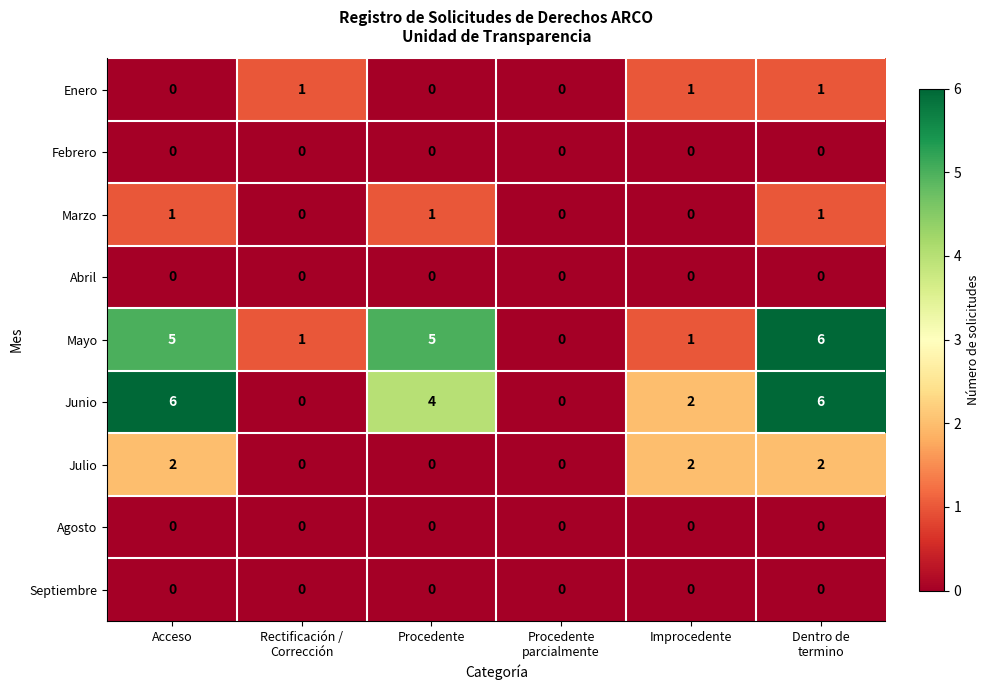

Count the Junio values in the range 0 to 6.

6